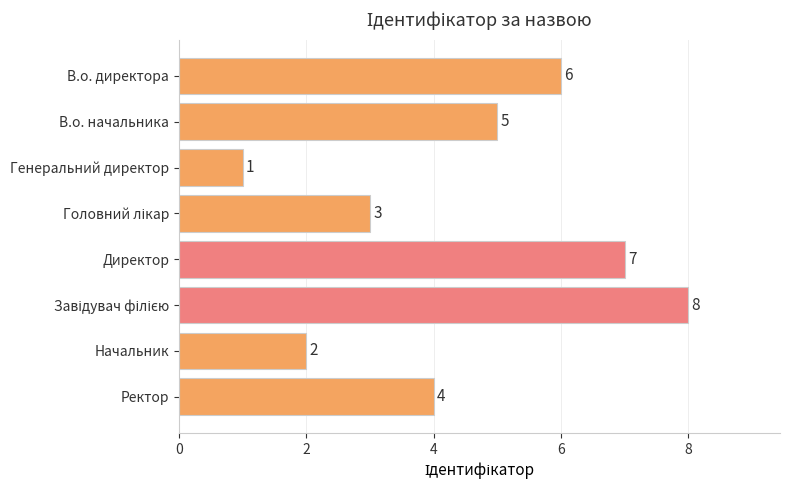

Which has a higher value, Генеральний директор or В.о. начальника?

В.о. начальника